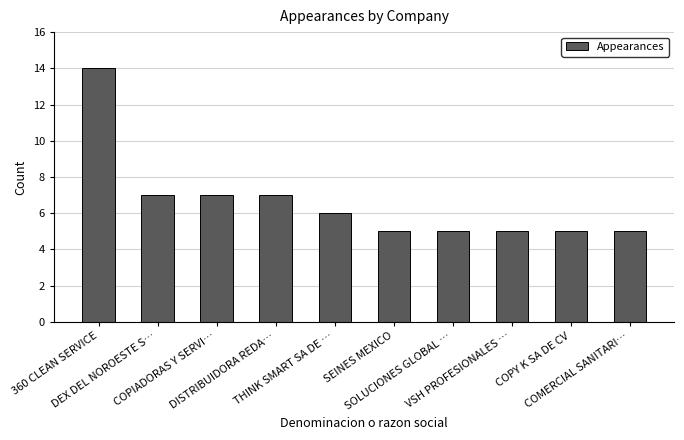

Reading left to right, transcribe all the data shown in this chart.

14	7	7	7	6	5	5	5	5	5